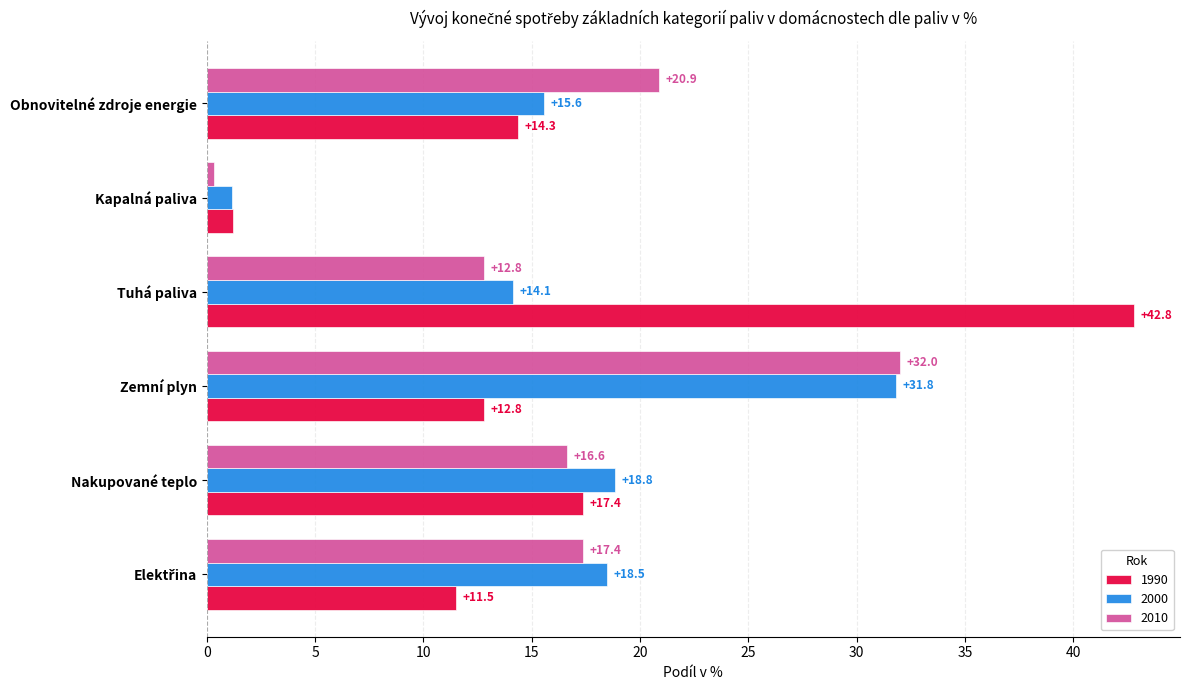

Which category has the highest value across all series?

Tuhá paliva